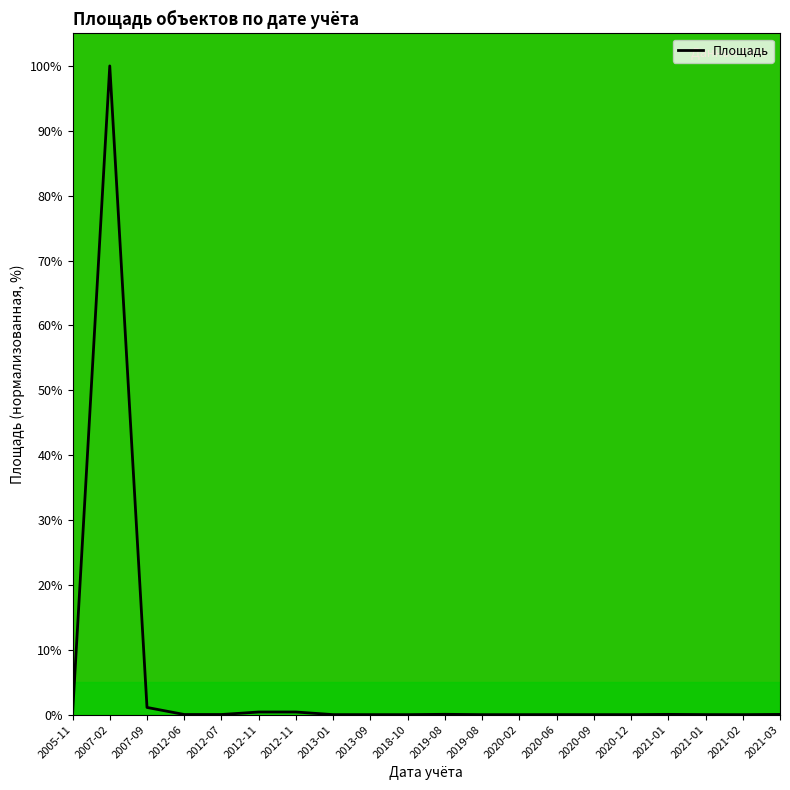

What is the label of the 6th point from the right?

2020-09